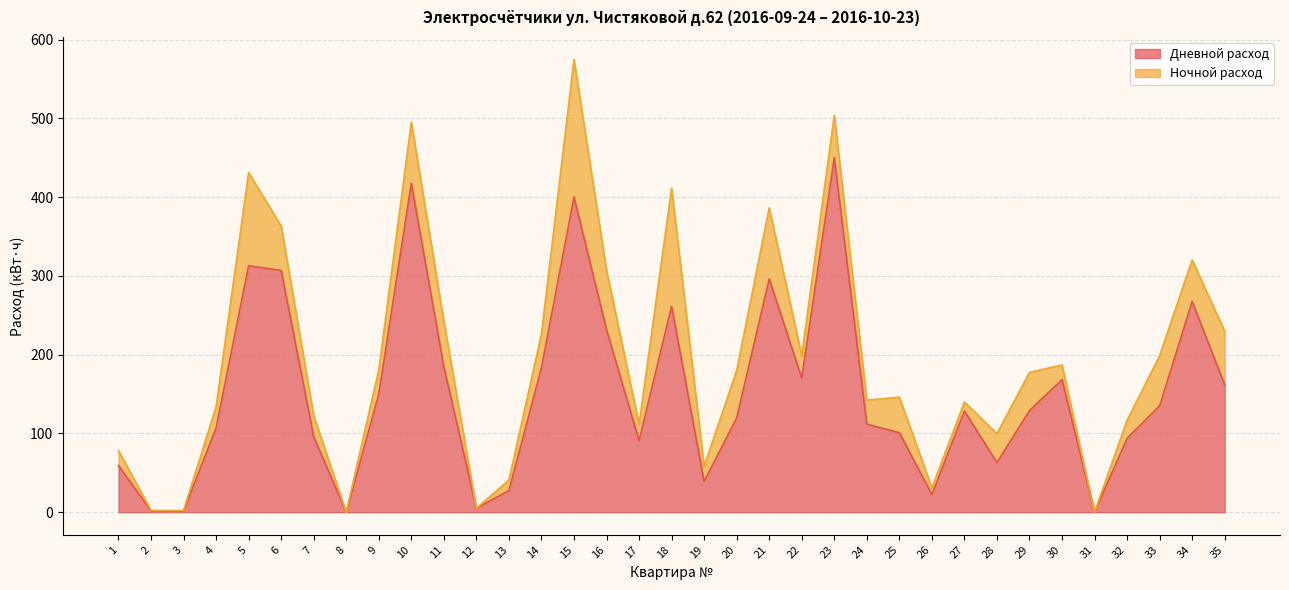

Rank the categories by value from lowest to highest.

8, 31, 3, 2, 12, 26, 13, 19, 1, 28, 17, 32, 7, 25, 4, 24, 20, 27, 29, 33, 9, 35, 30, 22, 14, 11, 16, 18, 34, 21, 6, 5, 15, 10, 23